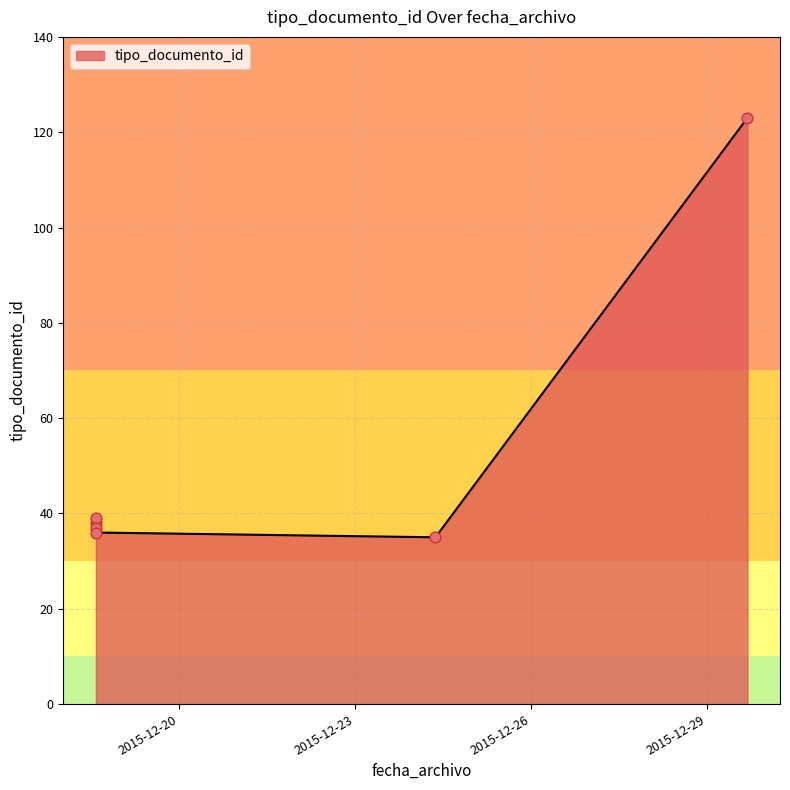

What is the change in value from 2015-12-18 13:58:13 to 2015-12-29 16:35:41?

+85